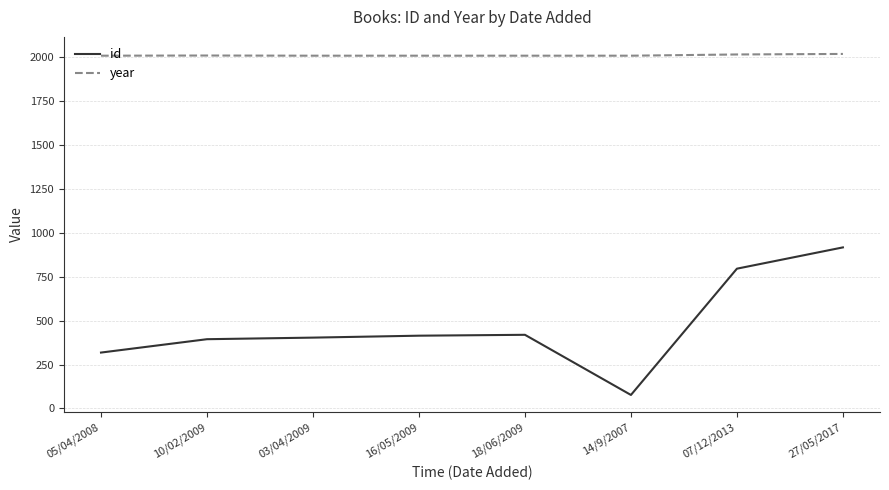

True or false: id and year cross at least once.

False